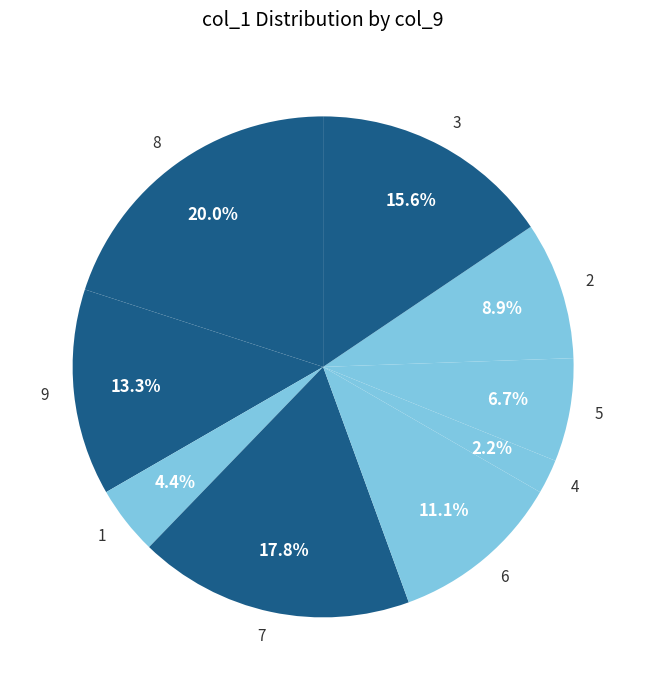

Is 9 the majority of the pie?

No